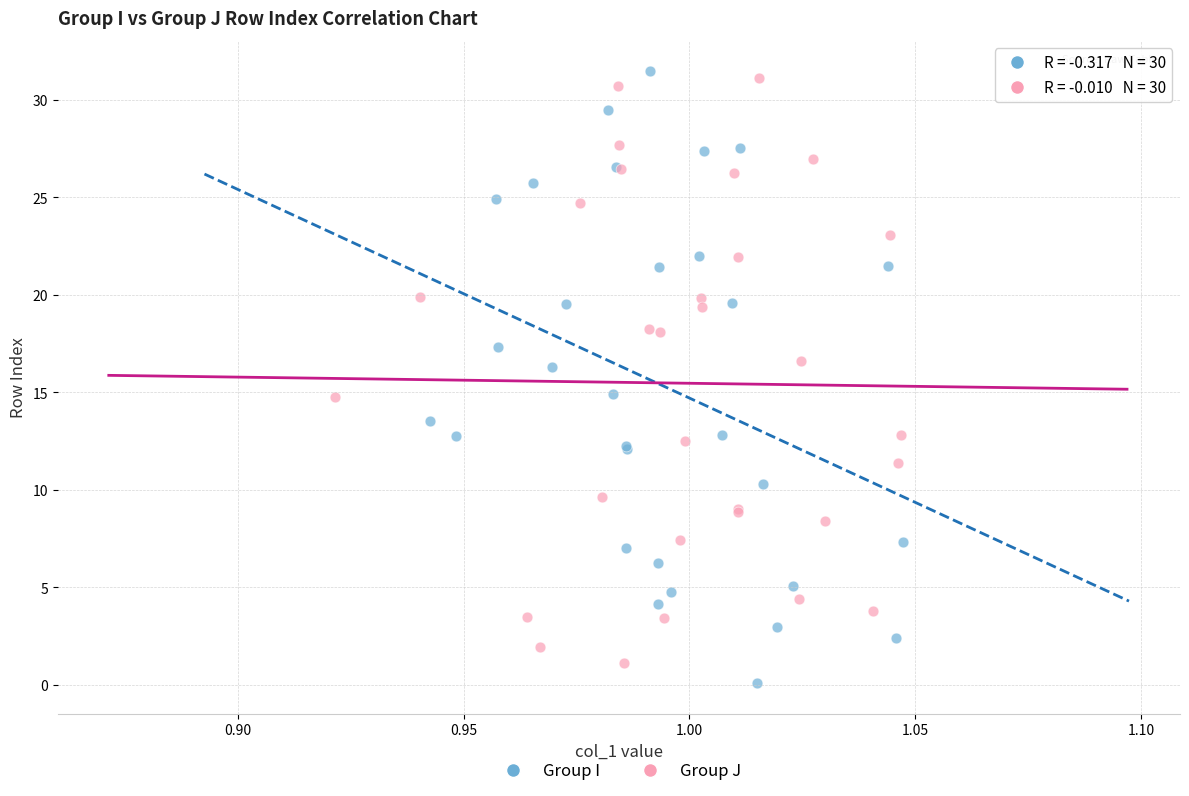

Which series has the largest Y range (max minus min)?

Group I